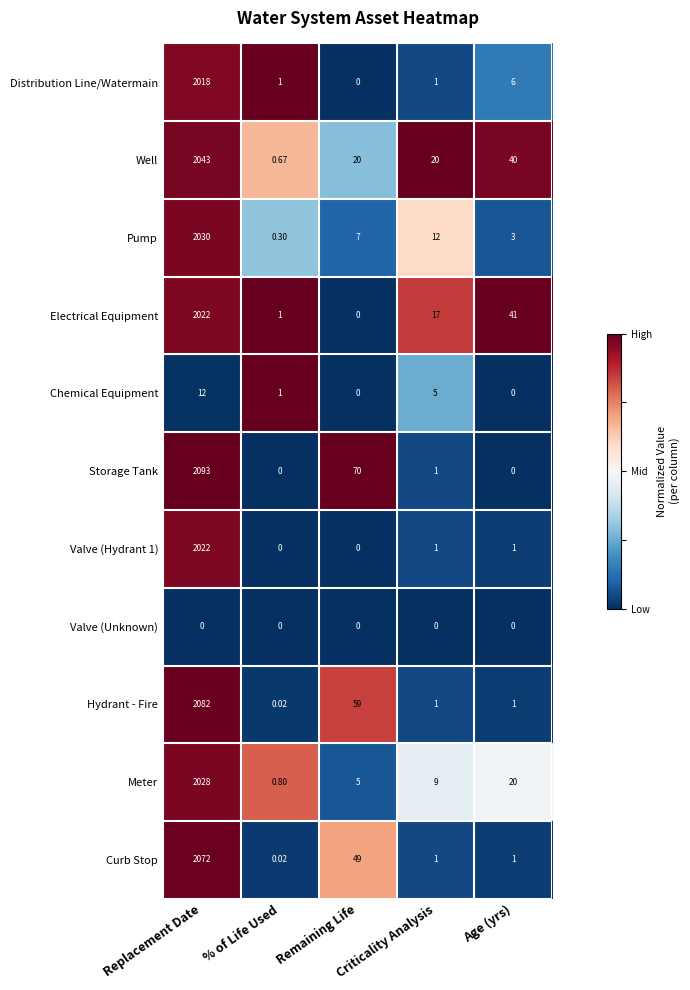

Where is Well nearest to the value 1021?

Age (yrs)